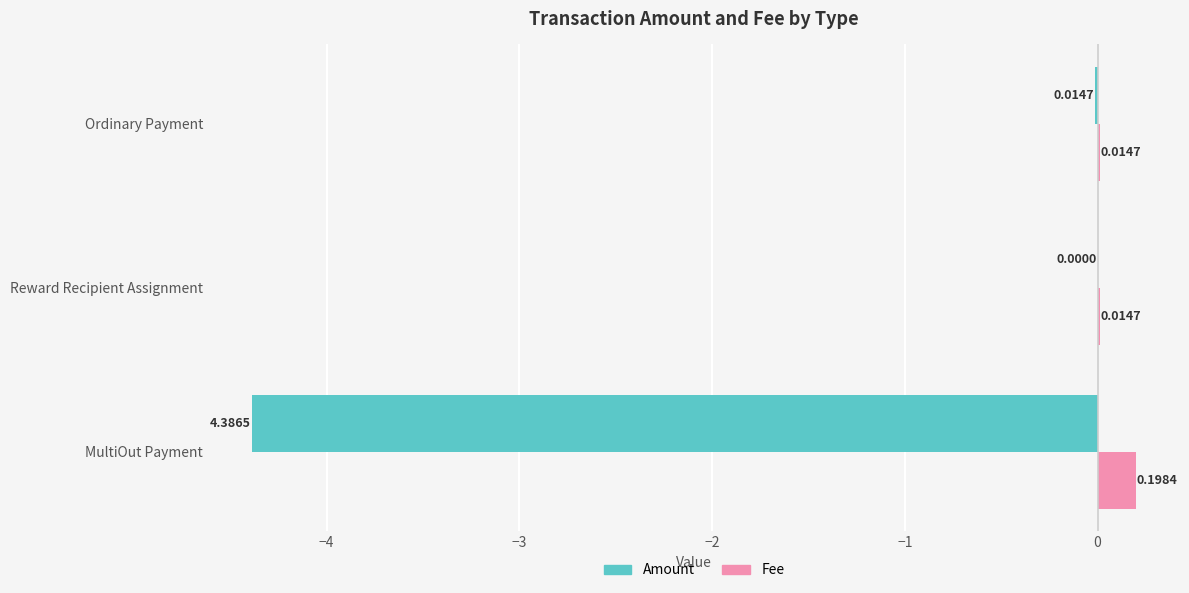

What are all the series names shown in the legend?

Amount, Fee